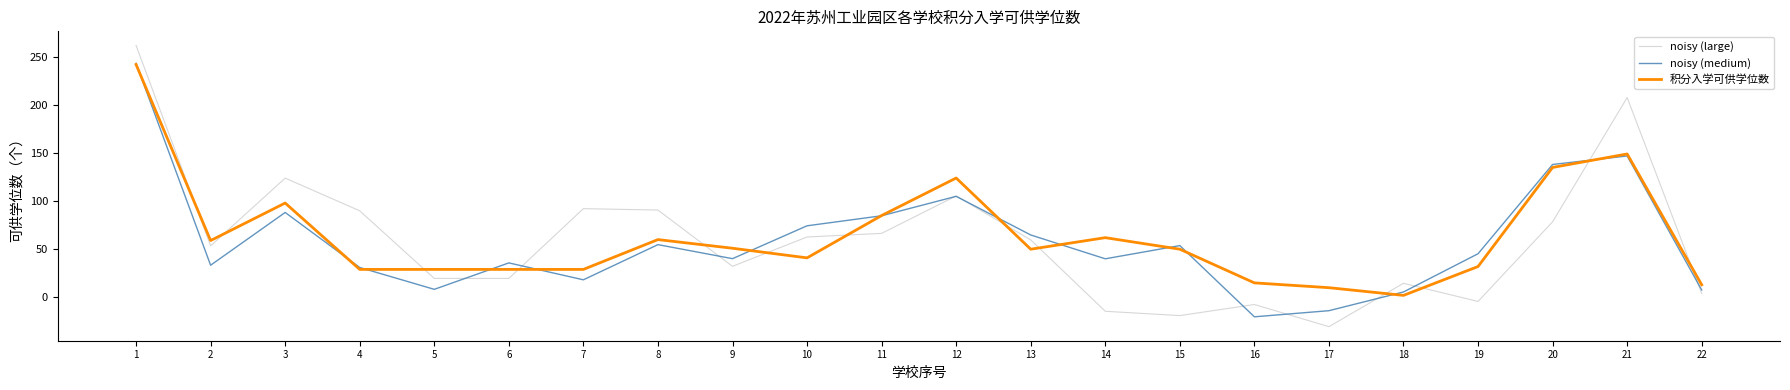

How many lines are shown in the chart?

3